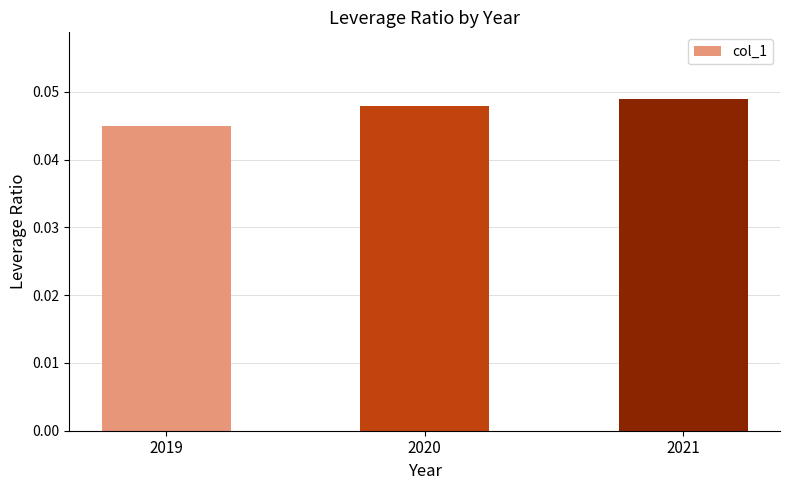

Rank the categories by value from highest to lowest.

2021, 2020, 2019